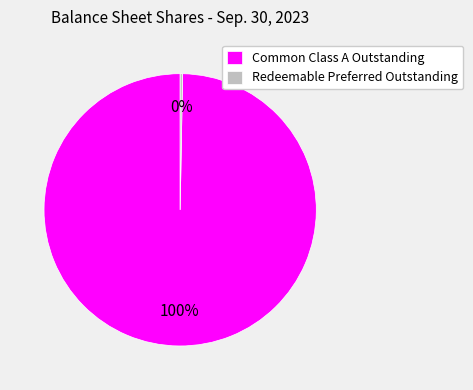

Does Redeemable Preferred Outstanding represent more than half of the total?

No